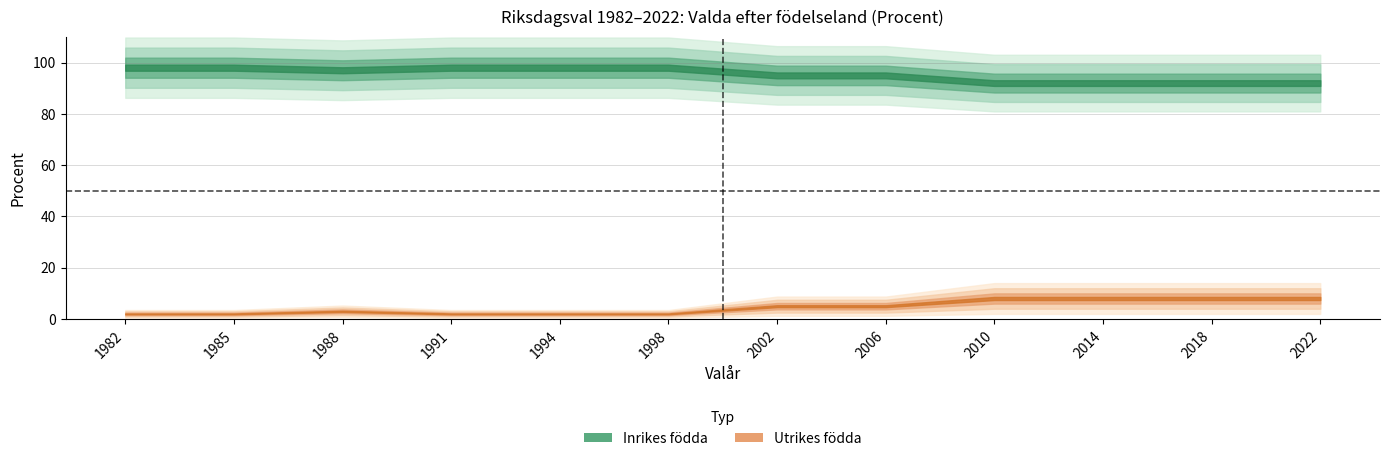

What is the value of the Inrikes födda point at the 11th from the left?

92